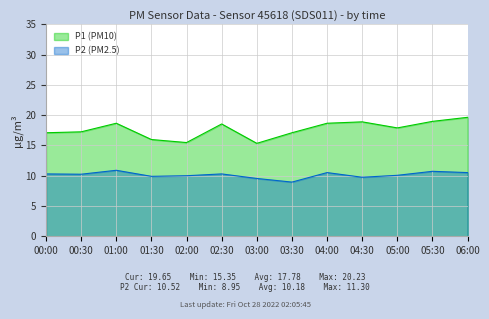

Between 03:00 and 04:00, which is larger?

04:00